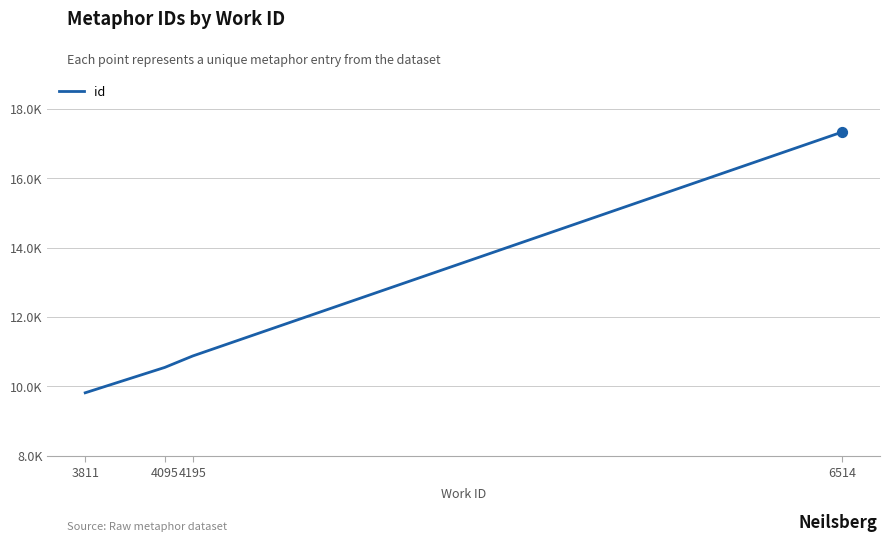

Approximately how many times larger is the value at 4095 compared to 3811?

1.1